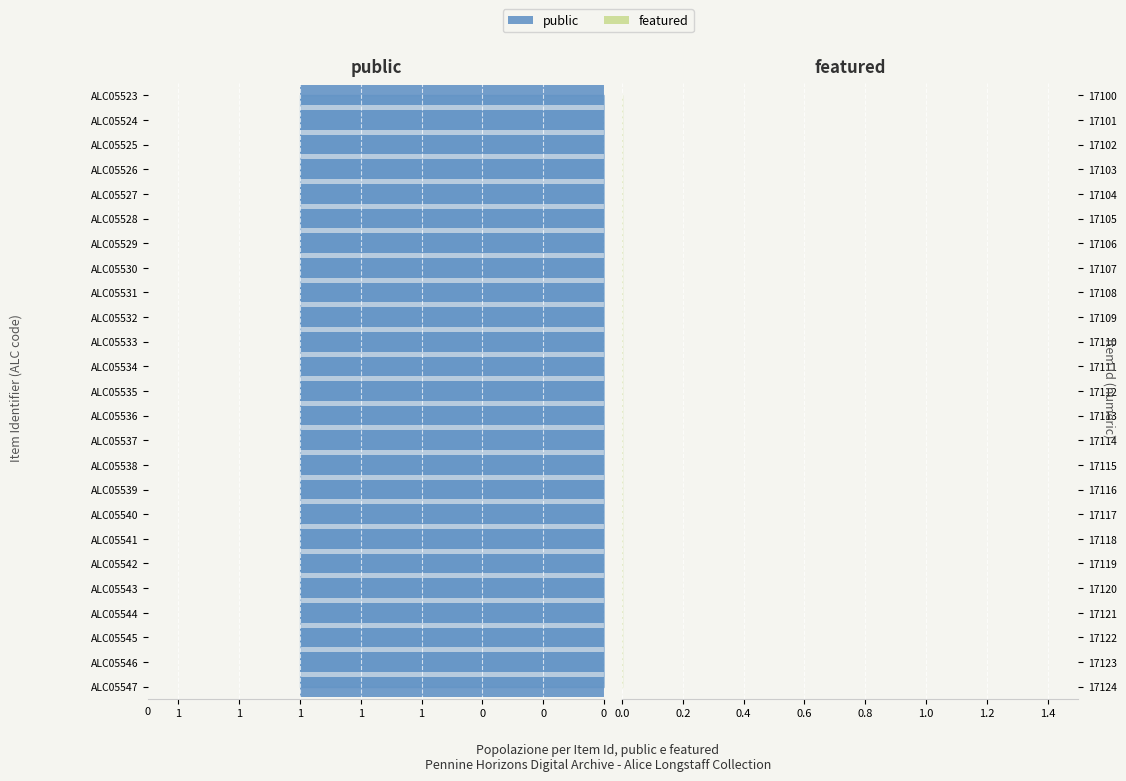

What is the average value of the public series?

1